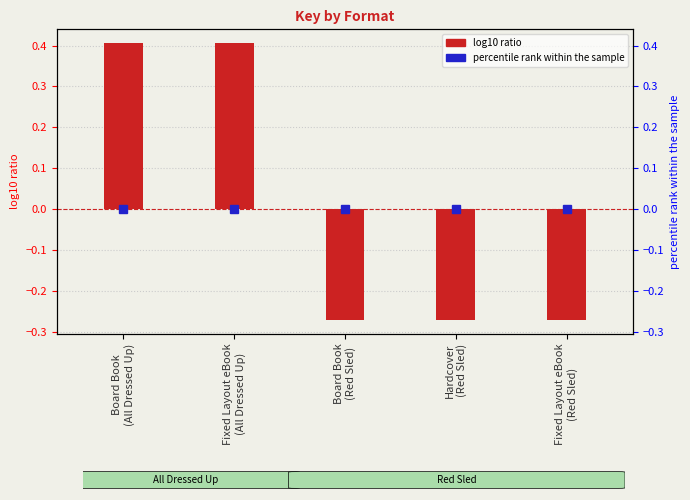

Which category has the lowest value across all series?

Board Book
(Red Sled)